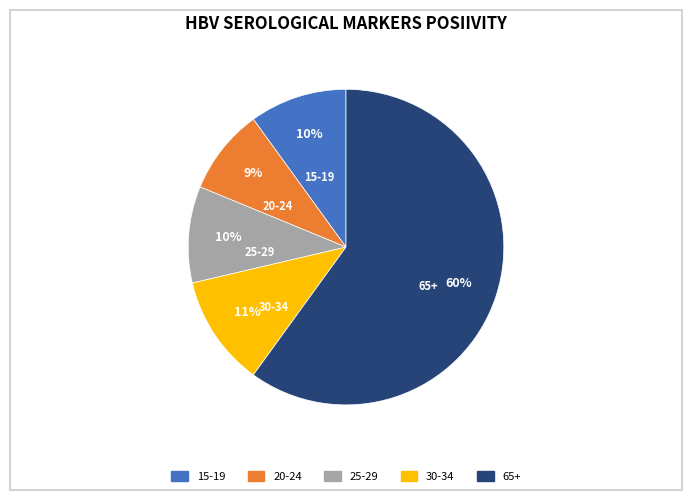

How many segments does this pie chart have?

5